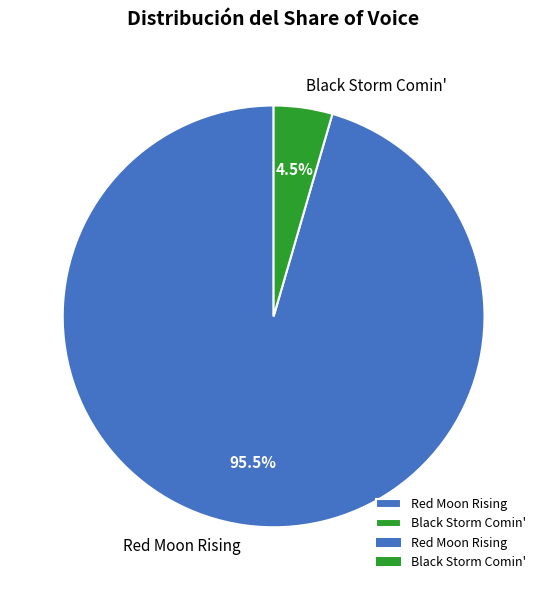

How many slices are in this pie chart?

2